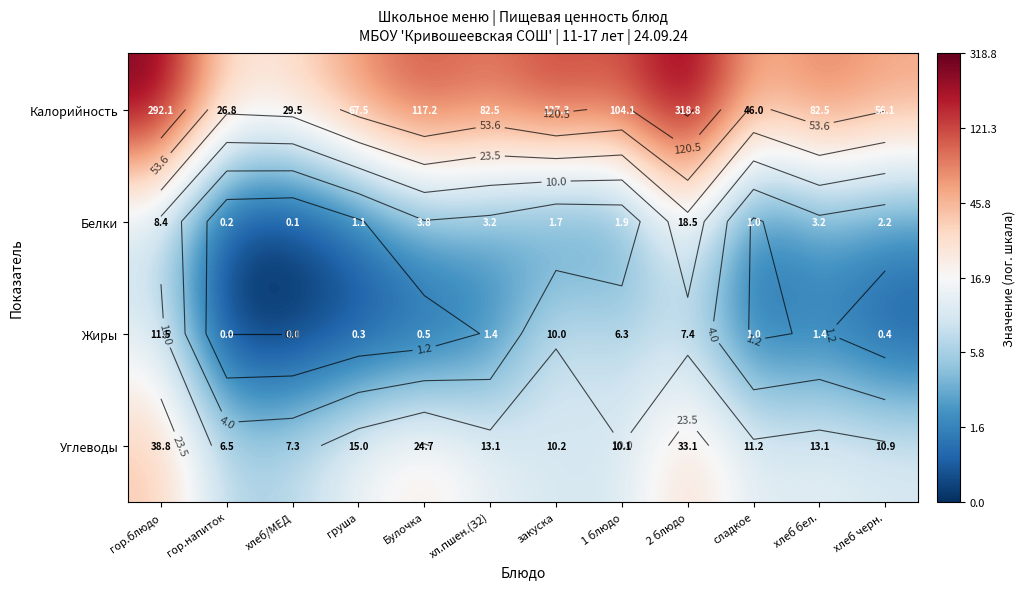

Rank the categories by Калорийность value from highest to lowest.

2 блюдо, гор.блюдо, закуска, Булочка, 1 блюдо, хл.пшен.(З2), хлеб бел., груша, хлеб черн., сладкое, хлеб/МЕД, гор.напиток